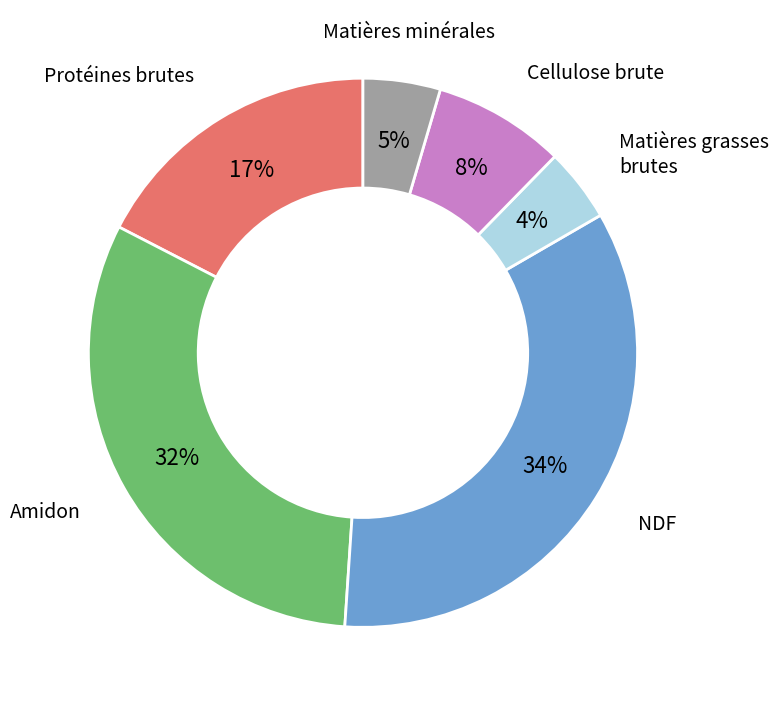

To the nearest percent, what is the difference between the largest and smallest slice percentages?

30%